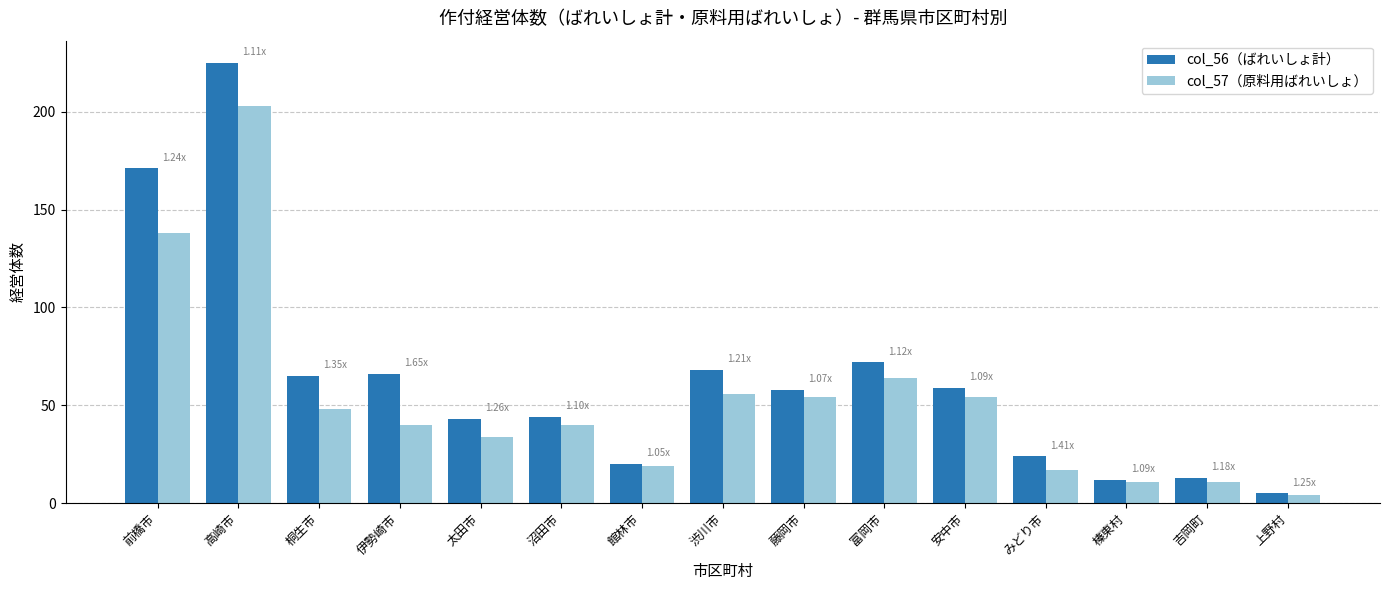

What are all the series names shown in the legend?

col_56（ばれいしょ計）, col_57（原料用ばれいしょ）